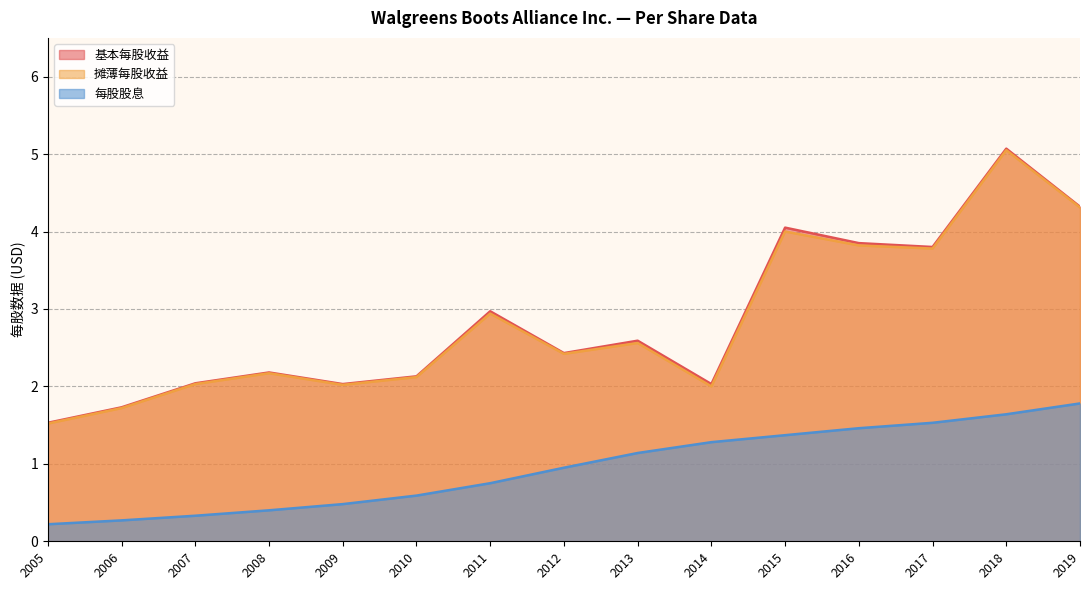

True or false: 每股股息 has more than 0 points higher than both neighbors.

False